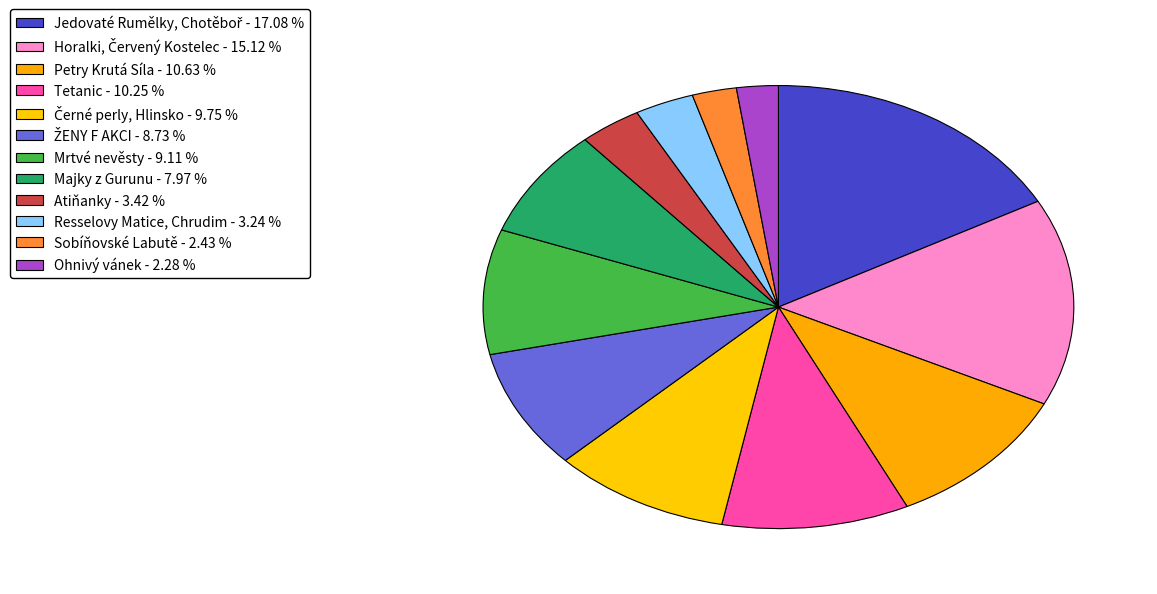

What percentage is the Resselovy Matice, Chrudim slice, to the nearest percent?

3%